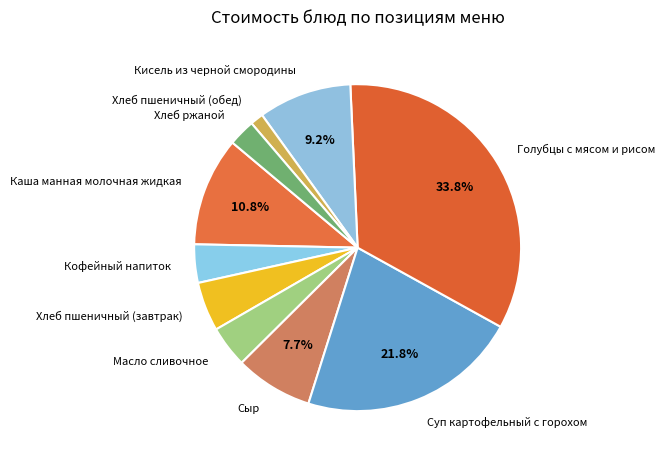

To the nearest percent, what is the difference between the Хлеб пшеничный (обед) and Кисель из черной смородины slice percentages?

8%